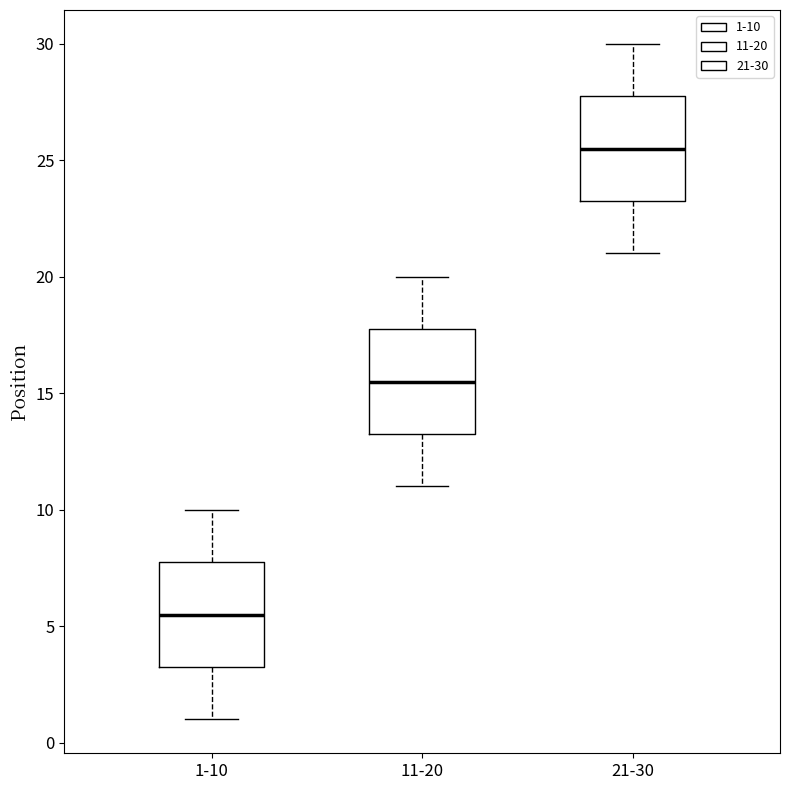

Reading left to right, transcribe this box plot: for each box, give where its median line is, the range the box spans, and where its two whiskers end, as read against the y-axis. The values are not printed on the chart, so give them approximately, as read against the axis.

1-10: median 5.5, box 3.5 to 8.0, whiskers 1.0 to 10.0
11-20: median 15.5, box 13.5 to 18.0, whiskers 11.0 to 20.0
21-30: median 25.5, box 23.5 to 28.0, whiskers 21.0 to 30.0